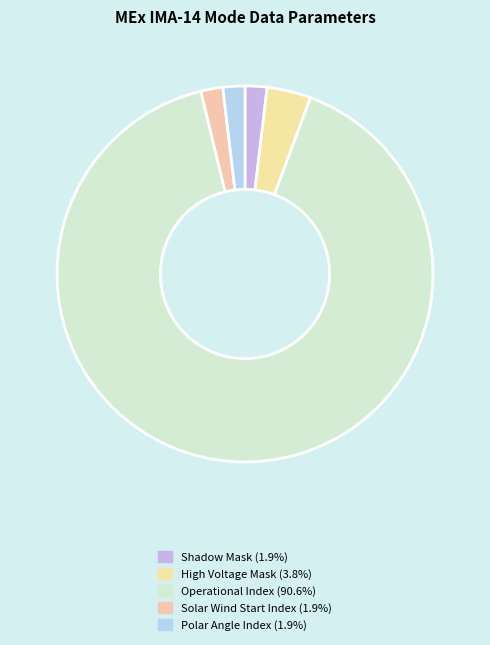

How many slices are in this pie chart?

5